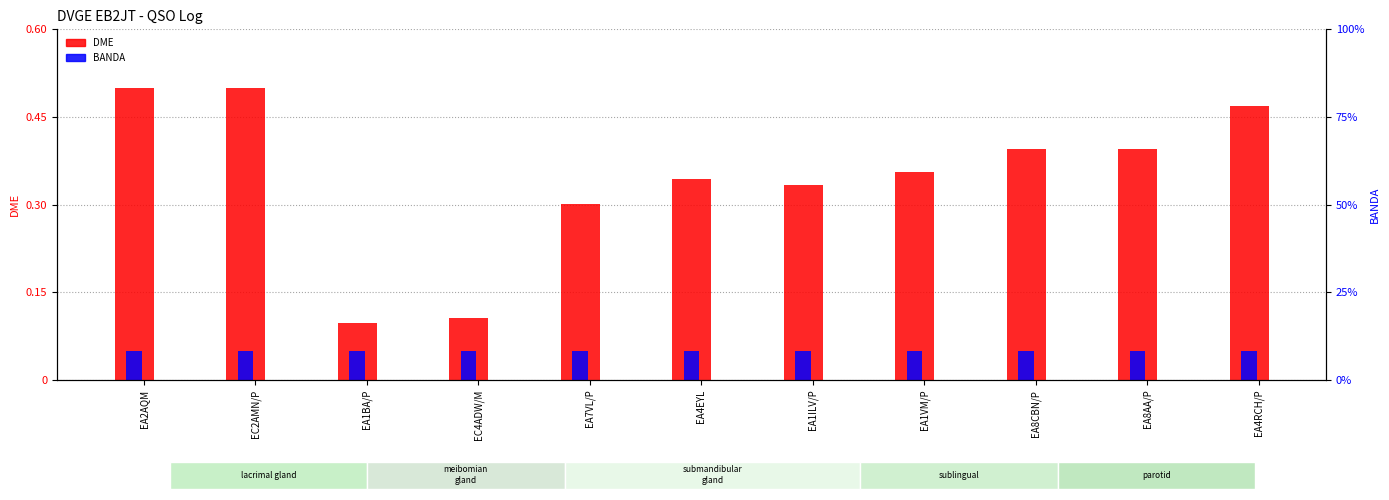

What is the average value of the BANDA series?

0.1